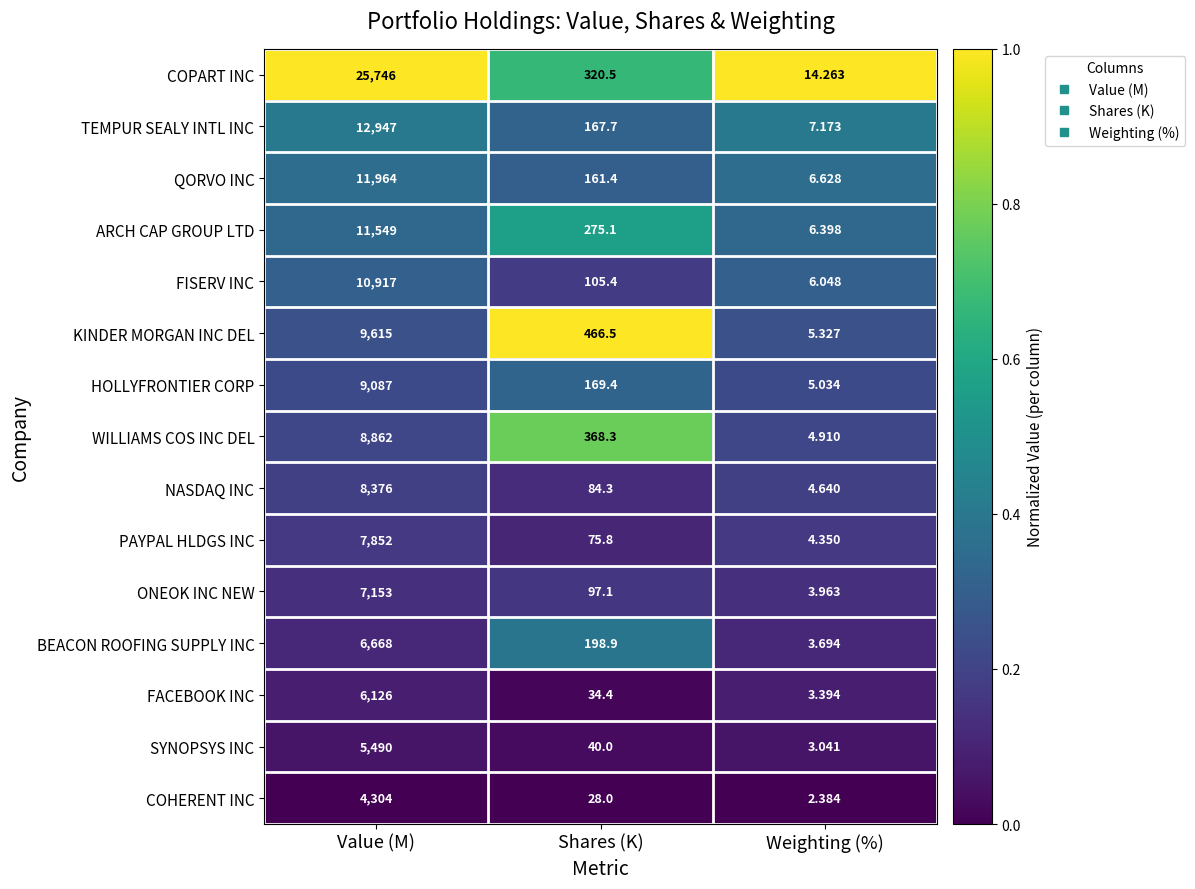

Which series has the largest total across all categories?

COPART INC